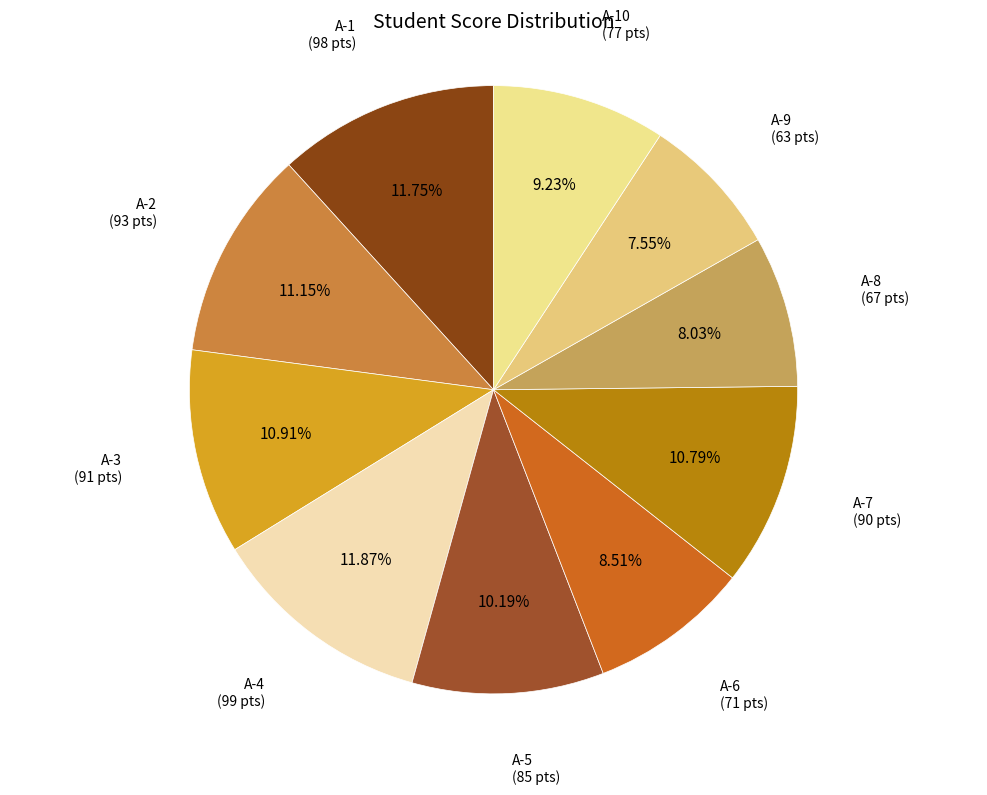

What percentage do A-10 and A-7 together represent?

20.0%